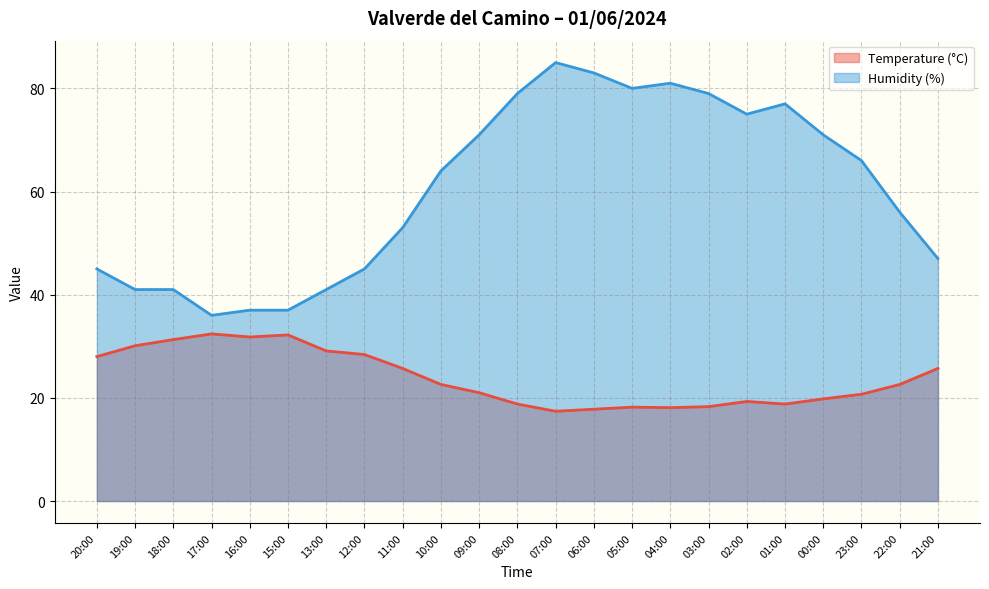

What is the average value of the Temperature (°C) series?

23.8